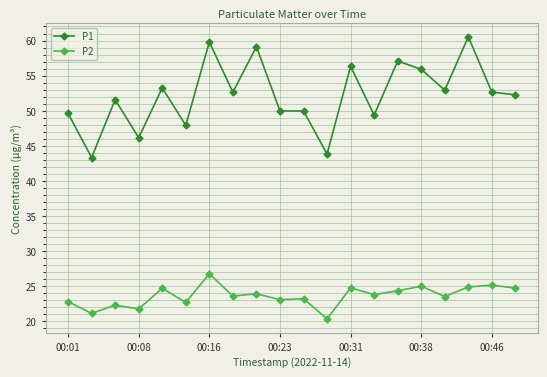

What is the highest value of the P2 series?

26.8